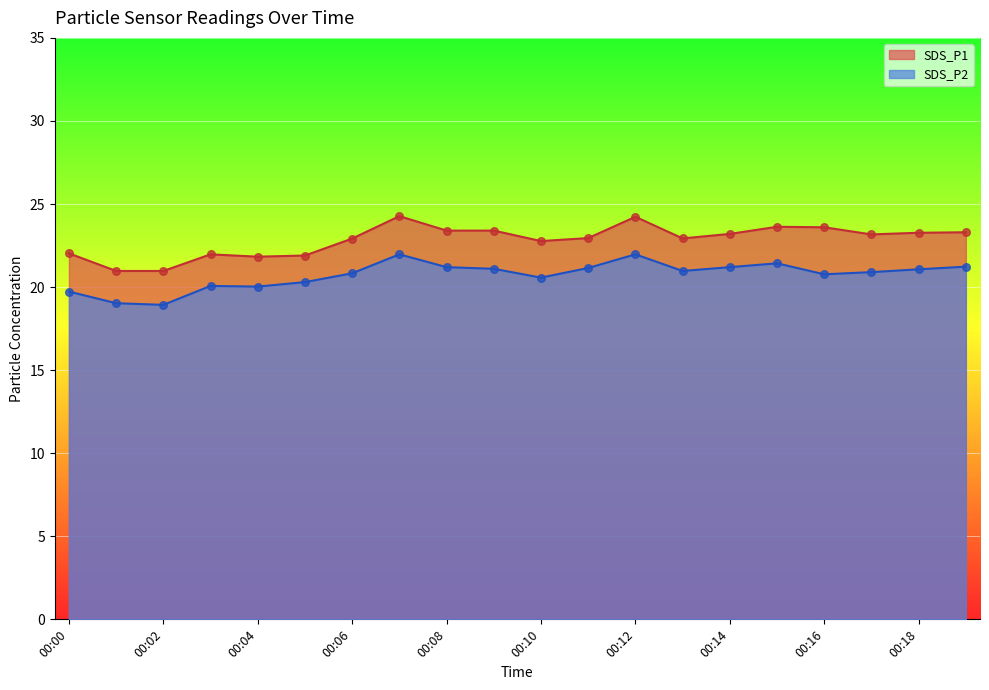

Is the value of SDS_P2 at 00:16 greater than the value of SDS_P1 at 00:13?

No